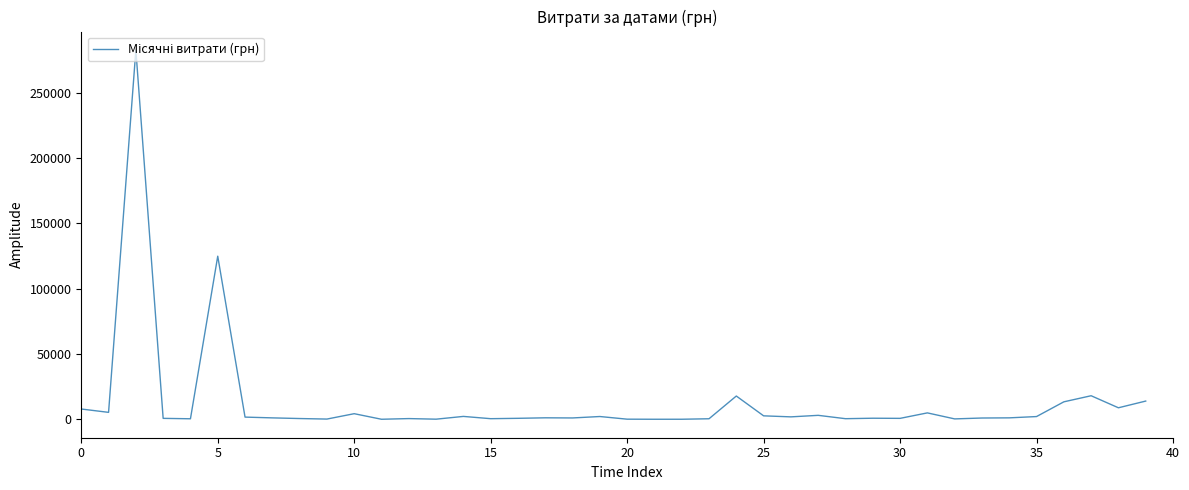

What is the greatest value displayed?

282495.1